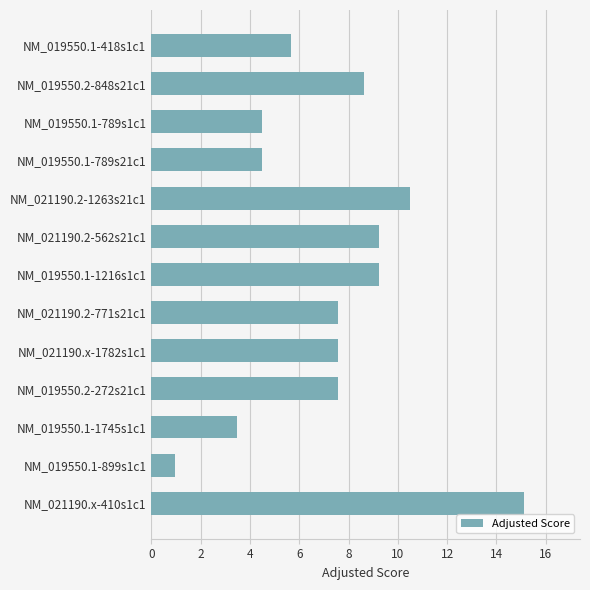

What is the value of the 5th bar from the top?

10.5